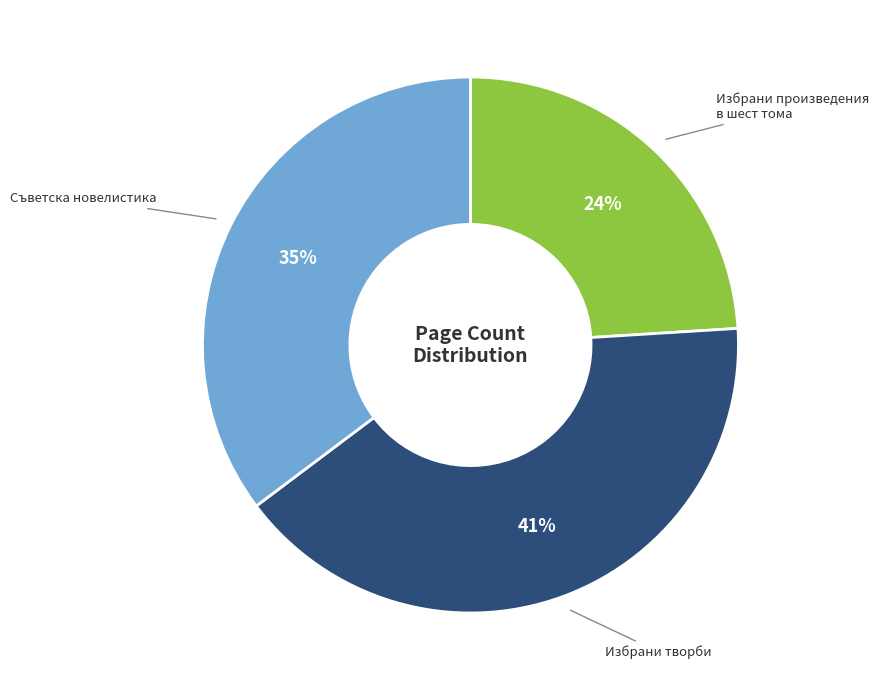

Combined, do Избрани творби and Съветска новелистика account for over 50%?

Yes